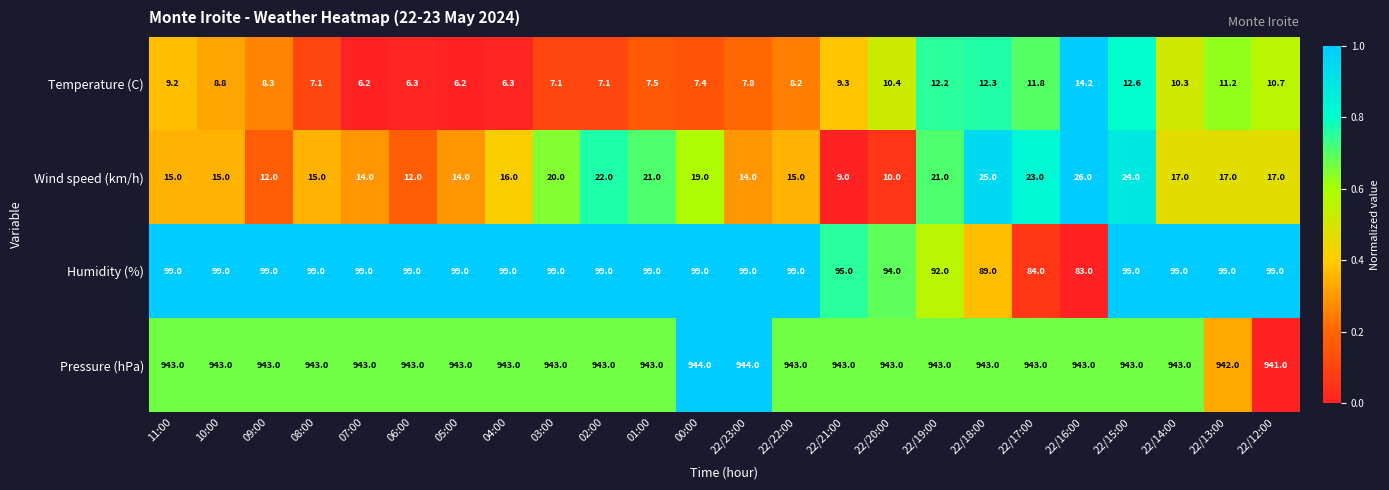

What is the total value across all series at 03:00?

1069.1